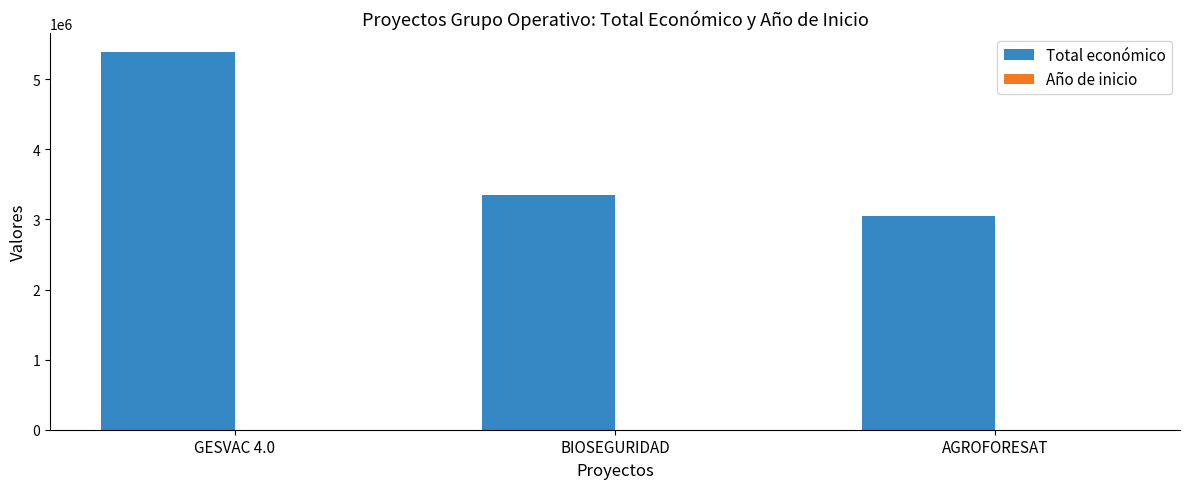

What is the sum of all Total económico values?

11784423